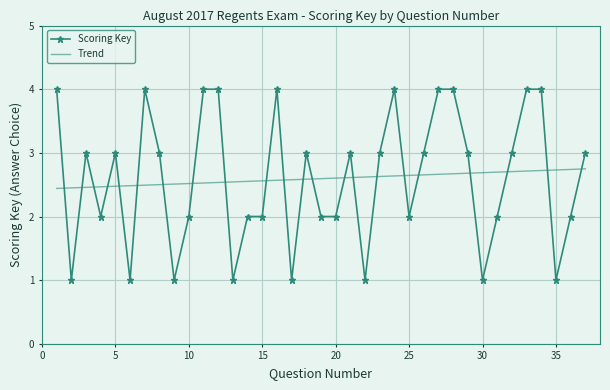

List the series in order of their peak value, lowest first.

Trend, Scoring Key